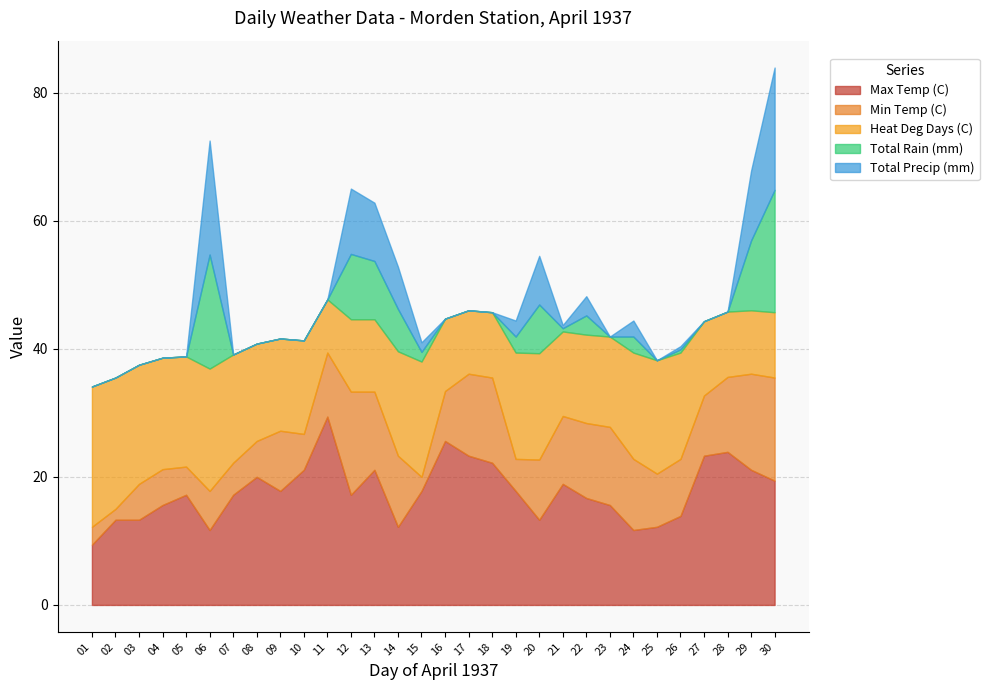

What is the sum of the Max Temp (C) values at 14 and 10?

33.3